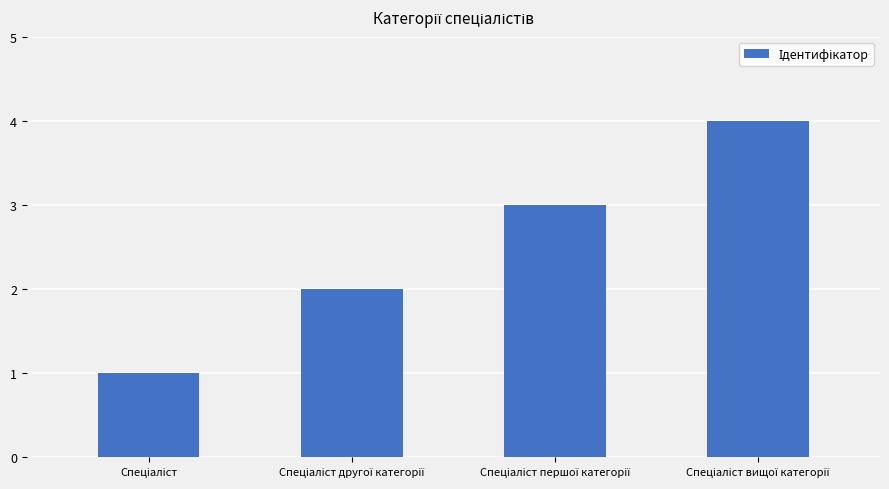

What is the sum of all values?

10